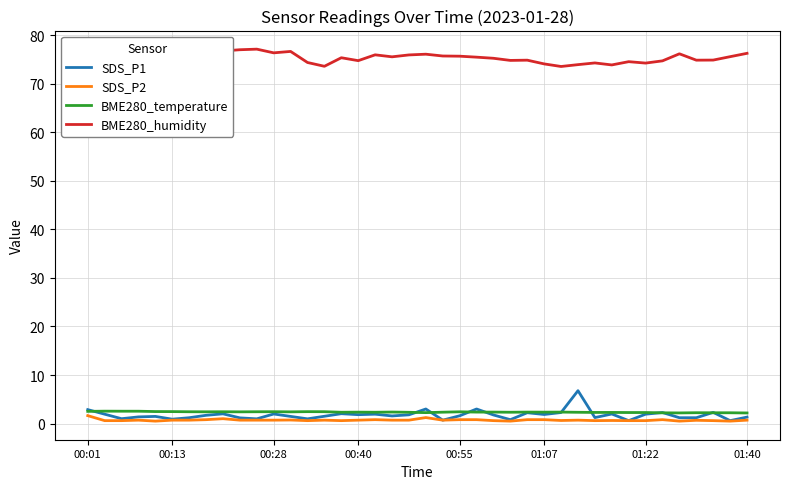

The value of SDS_P1 at 00:01 is 2.9. True or false?

True